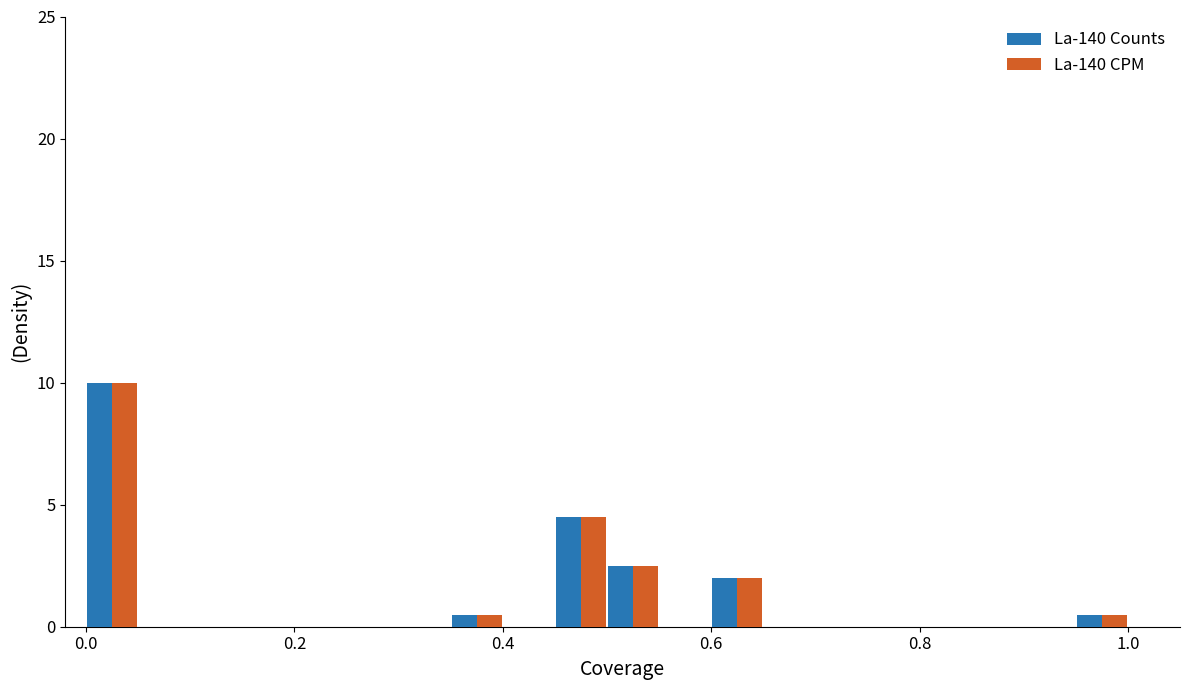

What is the maximum value shown in the chart?

10.0